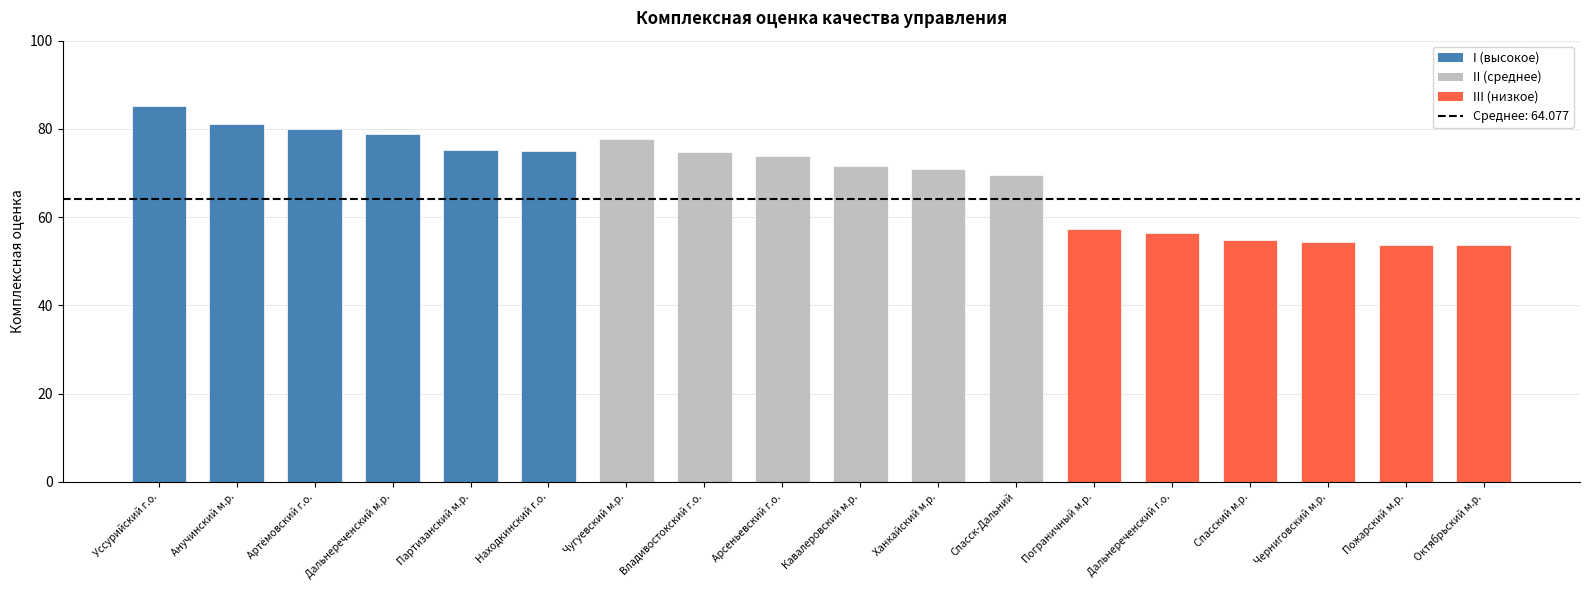

How many values in the III (низкое) series exceed 54?

4